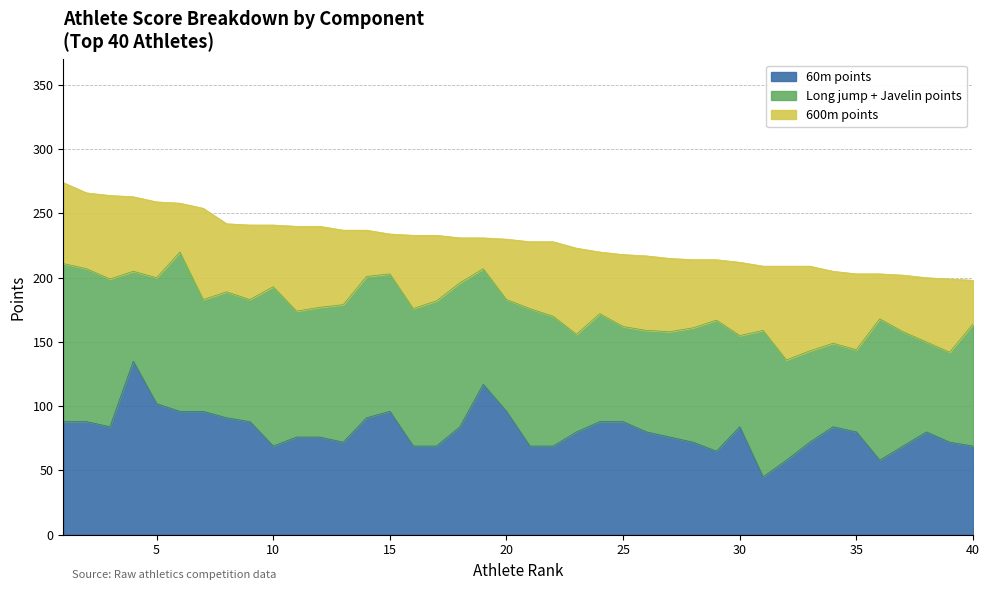

In Long jump points (pkt), how many points are lower than both neighbors (excluding endpoints)?

11